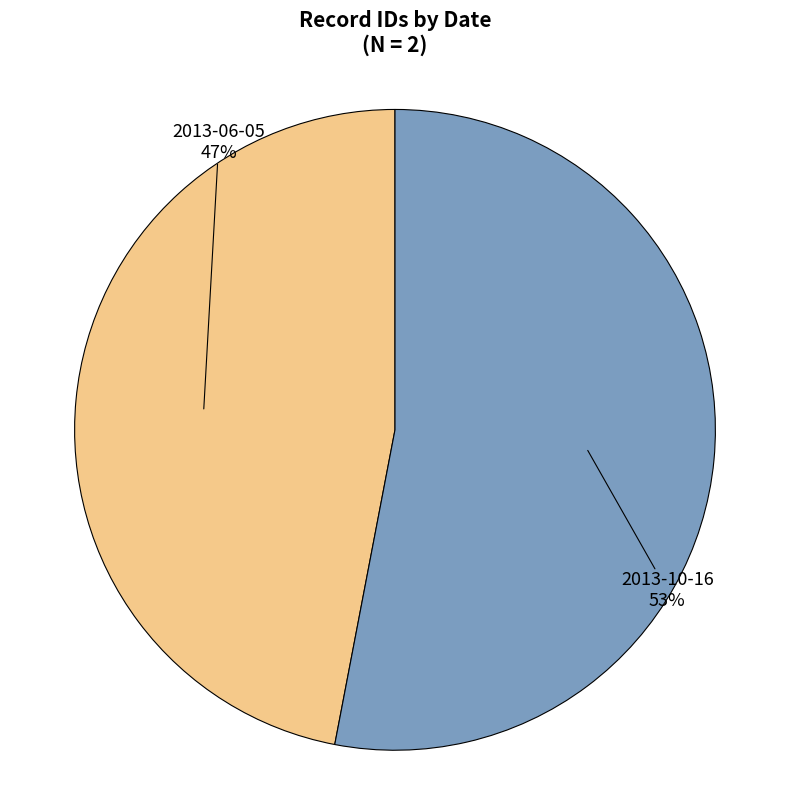

Is there a majority slice in this chart?

Yes